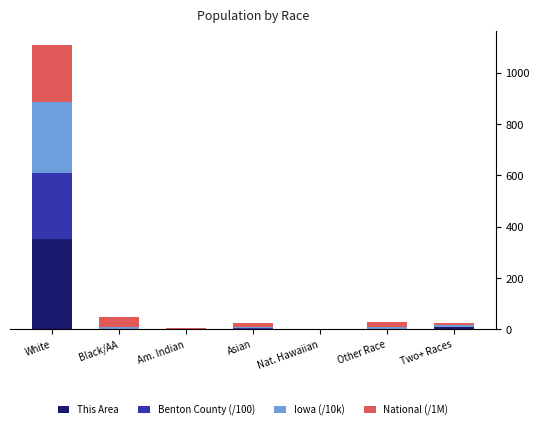

At Am. Indian, list the series in order from largest to smallest.

National (/1M), Iowa (/10k), Benton County (/100), This Area